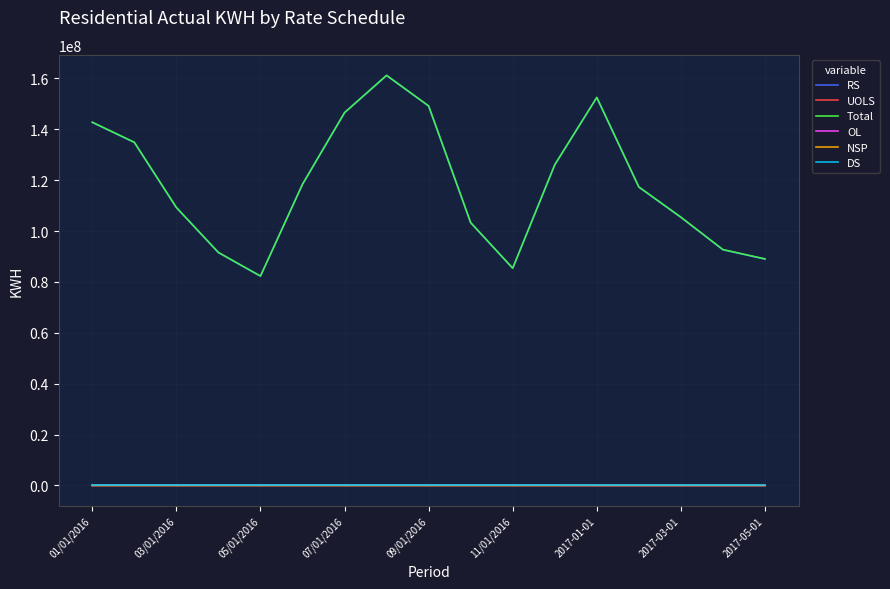

True or false: NSP and Total intersect in this chart.

False